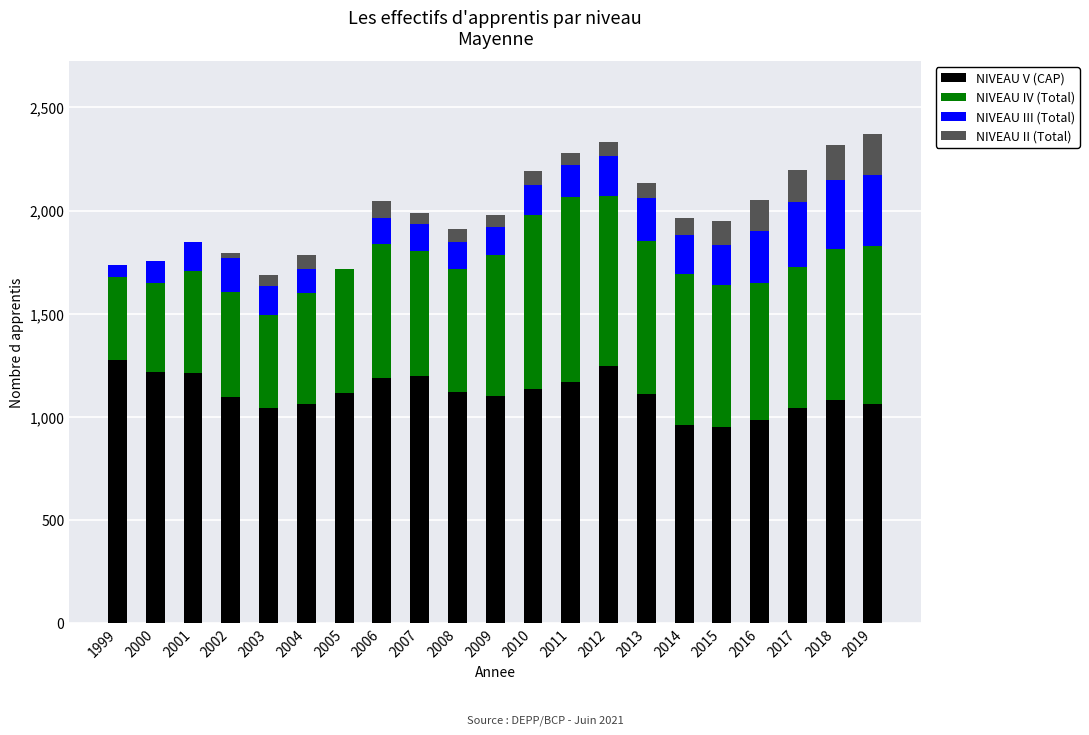

What is the total value across all series at 2011?

2279